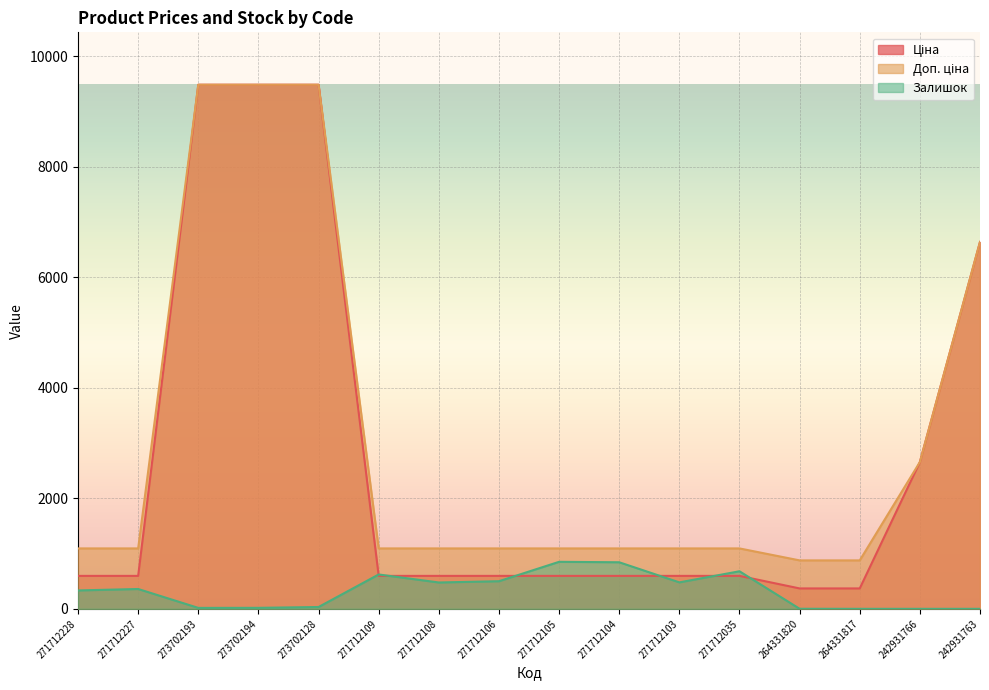

What is the difference between the maximum and minimum values in the Доп. ціна series?

8611.2